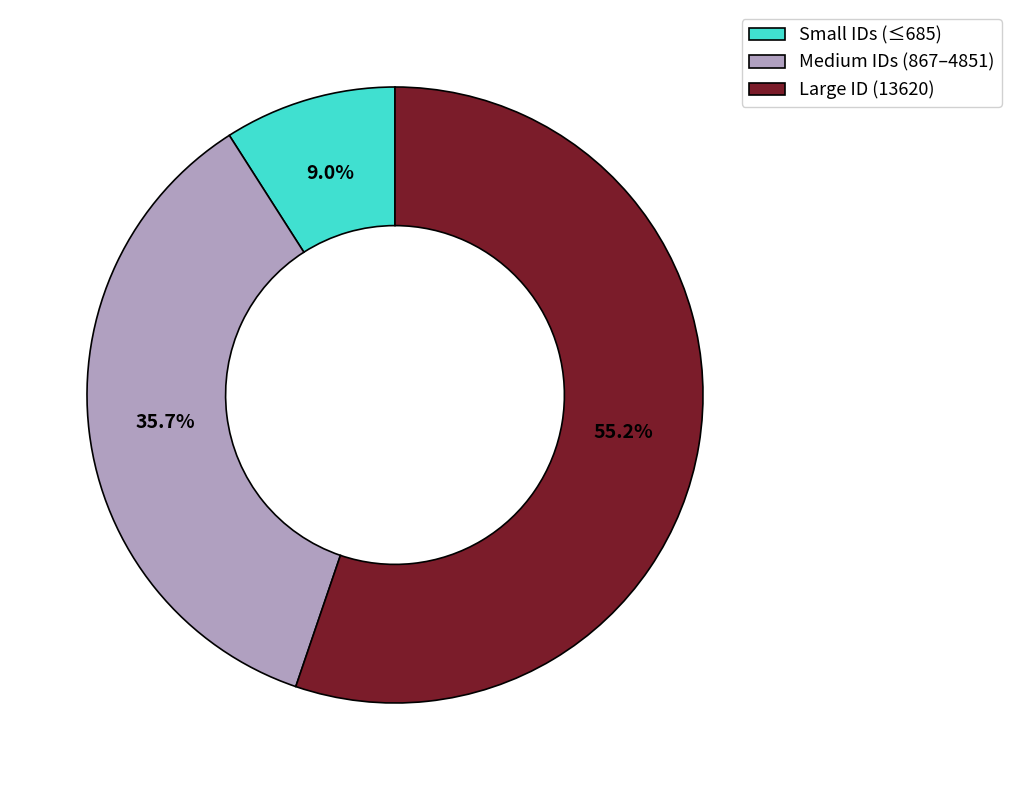

What is the total percentage of Medium IDs (867–4851) and Large ID (13620)?

91.0%